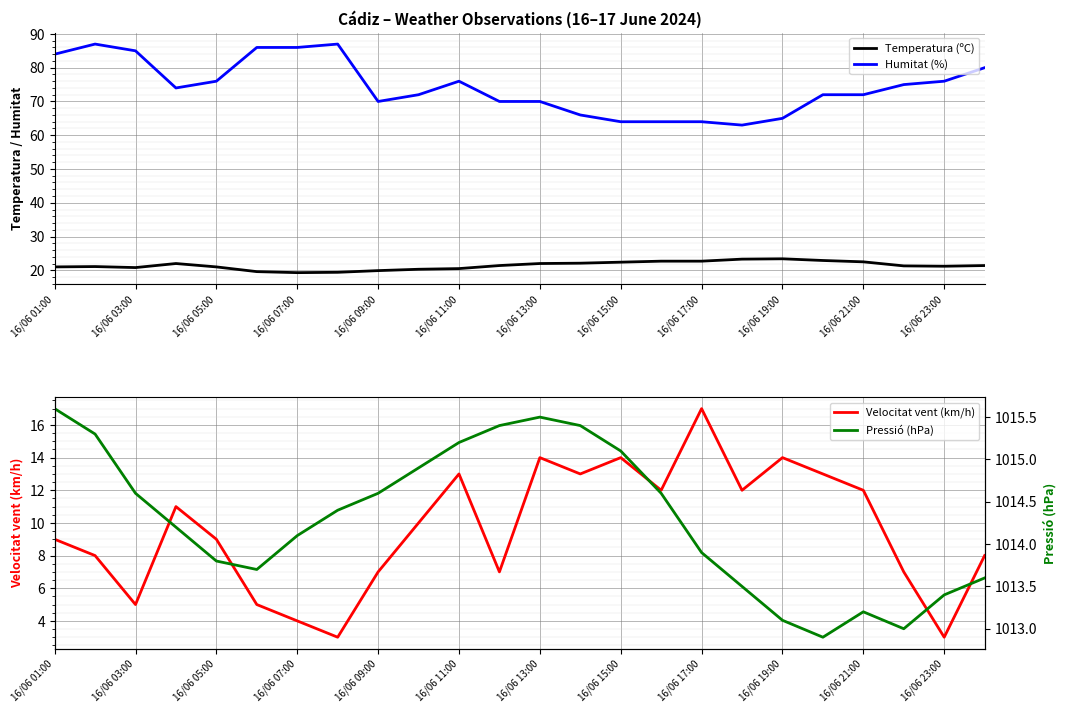

The Velocitat vent (km/h) series shows 4.7 at 16/06 19:00. True or false?

False